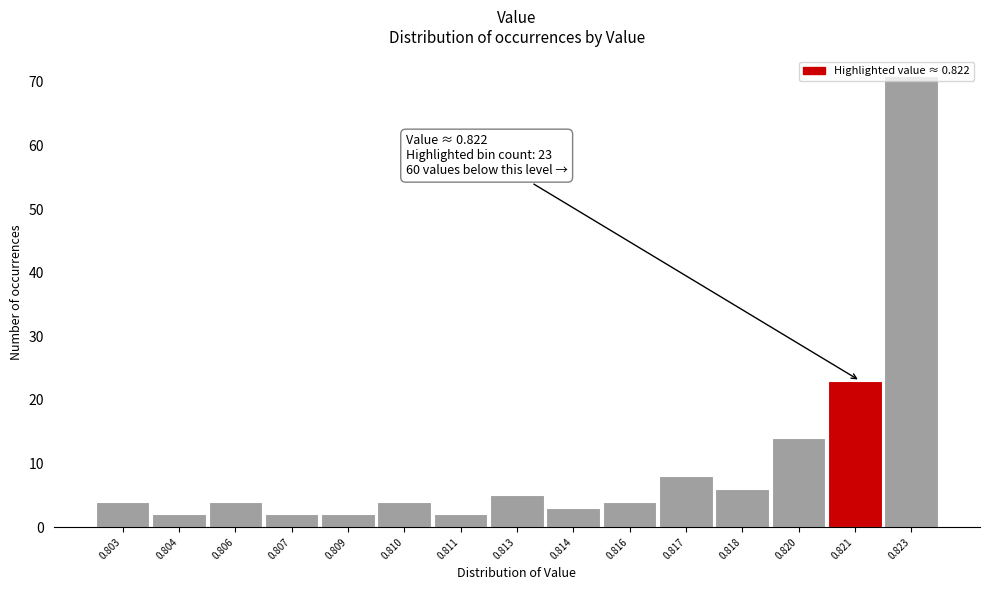

What is the maximum value shown in the chart?

71